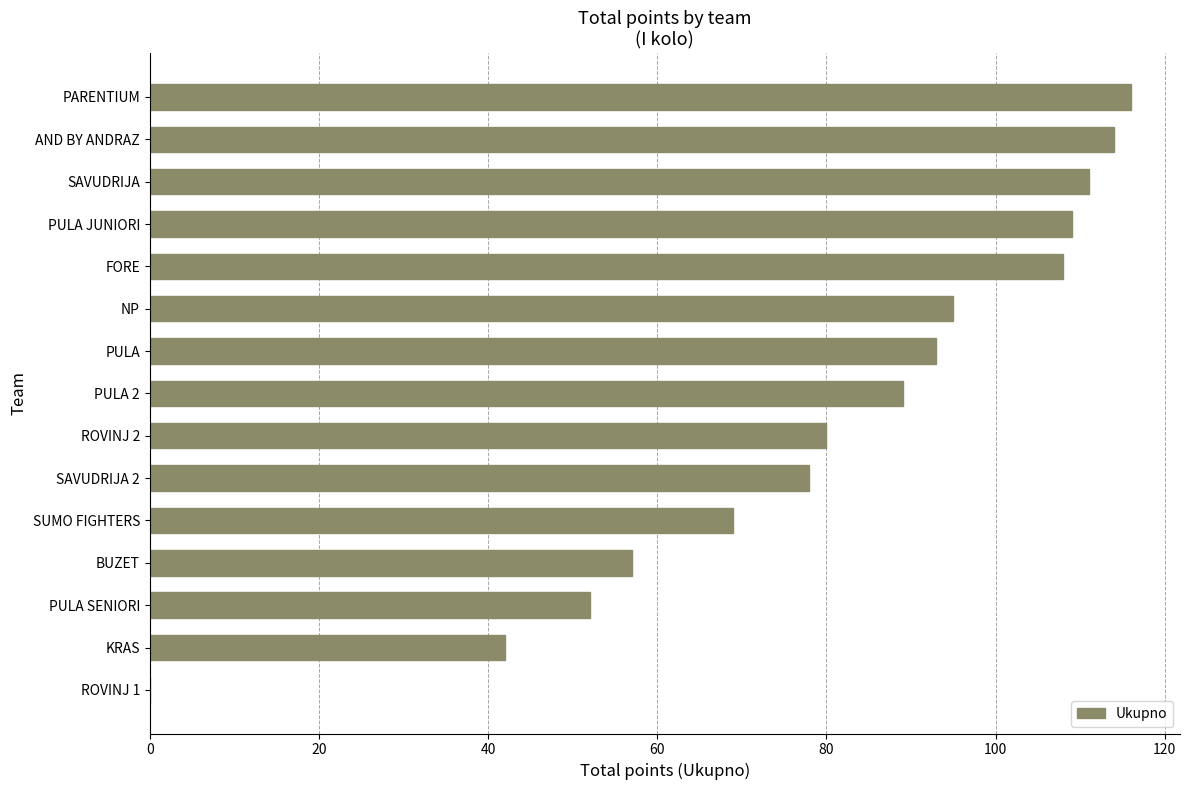

What is the sum of all values?

1213